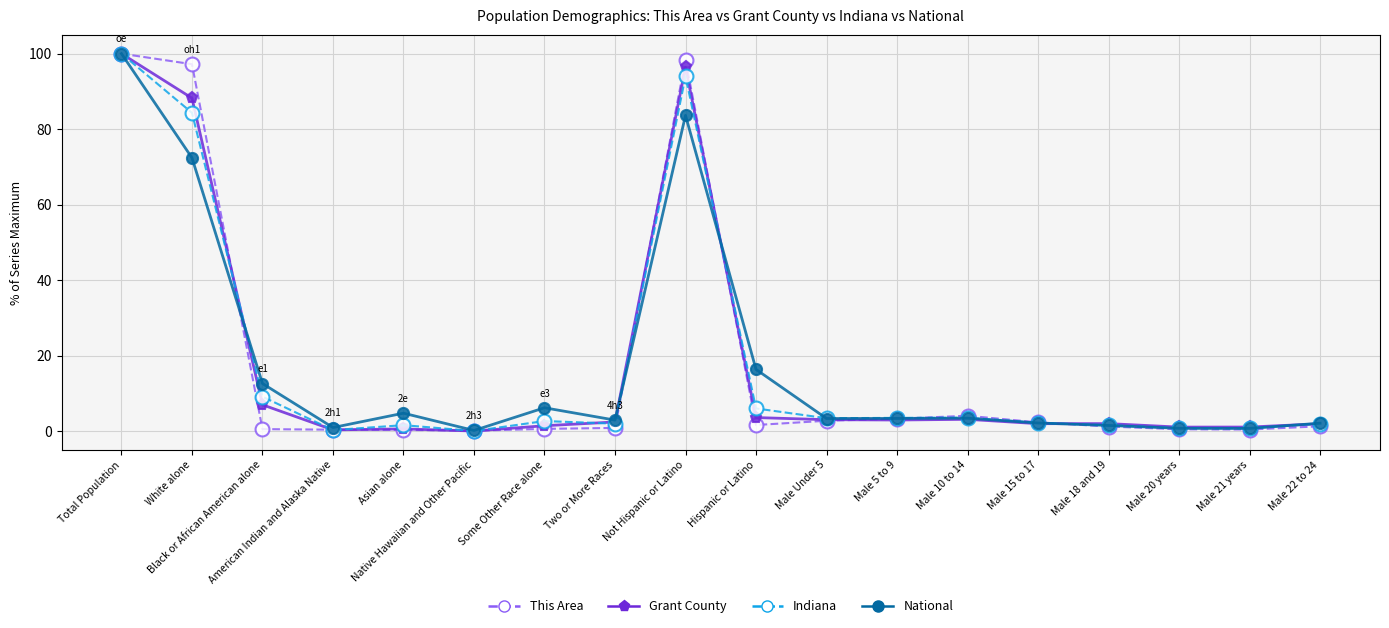

In National, how many points are lower than both neighbors (excluding endpoints)?

5